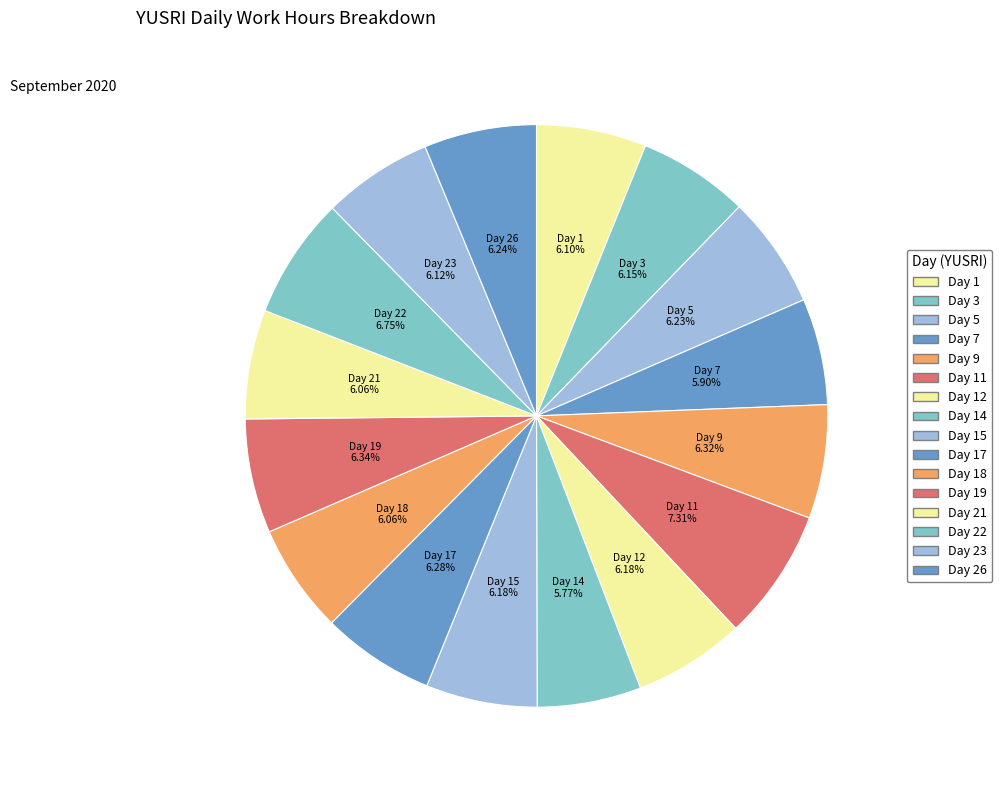

What is the largest slice in the pie chart?

Day 11